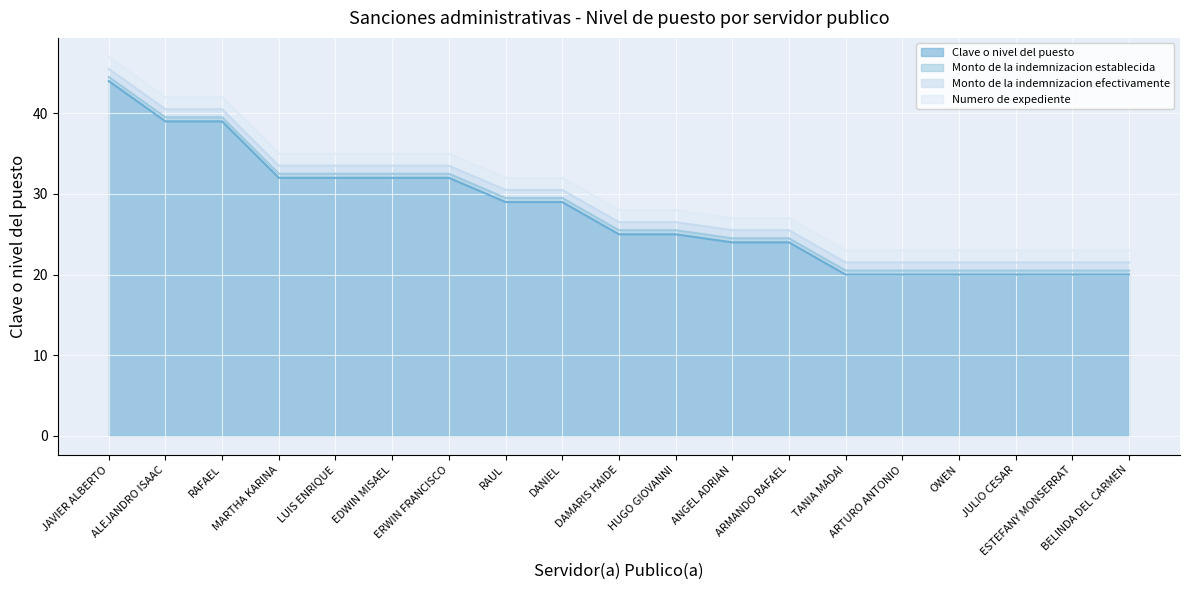

What is the difference between the highest and lowest values at OWEN?

20